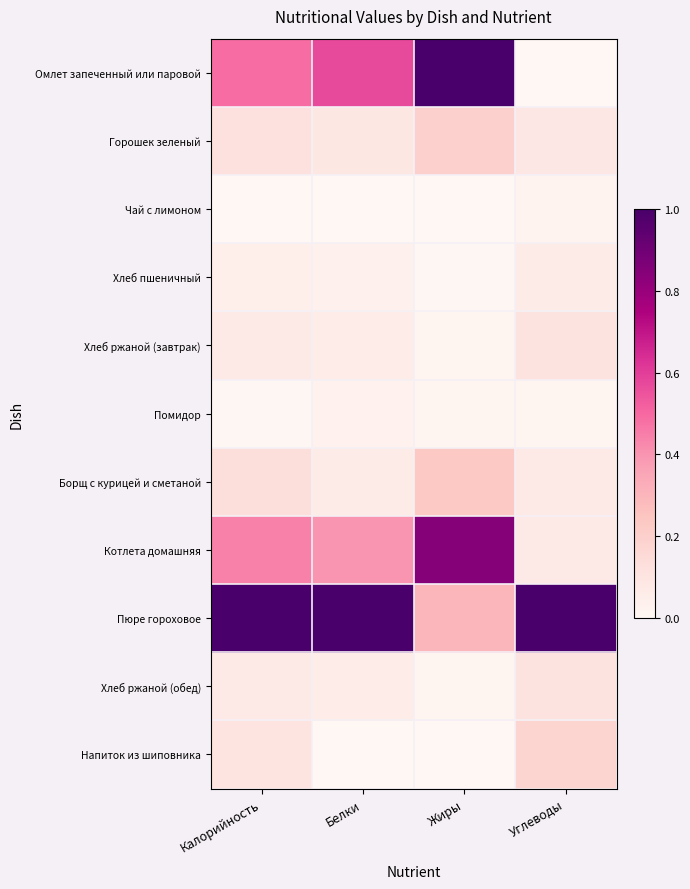

Reading left to right, list all the values displayed in this chart.

Омлет запеченный или паровой: Калорийность=0.5	Белки=0.6	Жиры=1.0	Углеводы=0.0
Горошек зеленый: Калорийность=0.1	Белки=0.1	Жиры=0.2	Углеводы=0.1
Чай с лимоном: Калорийность=0.0	Белки=0.0	Жиры=0.0	Углеводы=0.0
Хлеб пшеничный: Калорийность=0.0	Белки=0.0	Жиры=0.0	Углеводы=0.1
Хлеб ржаной (завтрак): Калорийность=0.1	Белки=0.1	Жиры=0.0	Углеводы=0.1
Помидор: Калорийность=0.0	Белки=0.0	Жиры=0.0	Углеводы=0.0
Борщ с курицей и сметаной: Калорийность=0.1	Белки=0.1	Жиры=0.2	Углеводы=0.1
Котлета домашняя: Калорийность=0.4	Белки=0.4	Жиры=0.8	Углеводы=0.1
Пюре гороховое: Калорийность=1.0	Белки=1.0	Жиры=0.3	Углеводы=1.0
Хлеб ржаной (обед): Калорийность=0.1	Белки=0.1	Жиры=0.0	Углеводы=0.1
Напиток из шиповника: Калорийность=0.1	Белки=0.0	Жиры=0.0	Углеводы=0.2